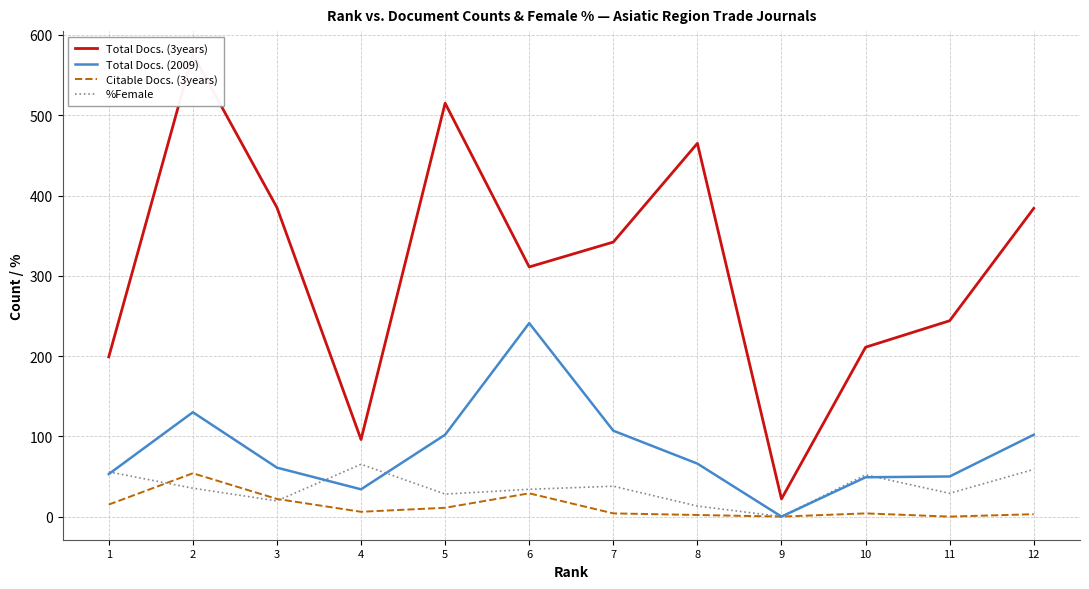

Between 2 and 5, which series saw the biggest shift?

Total Docs. (3years)